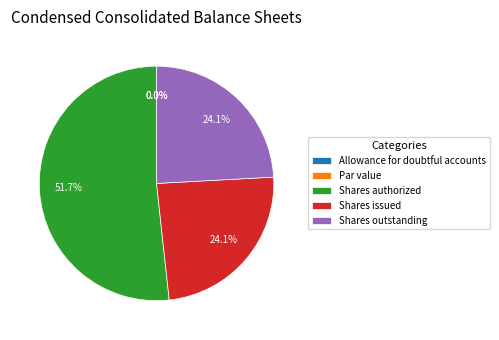

Count the number of slices in the pie.

5